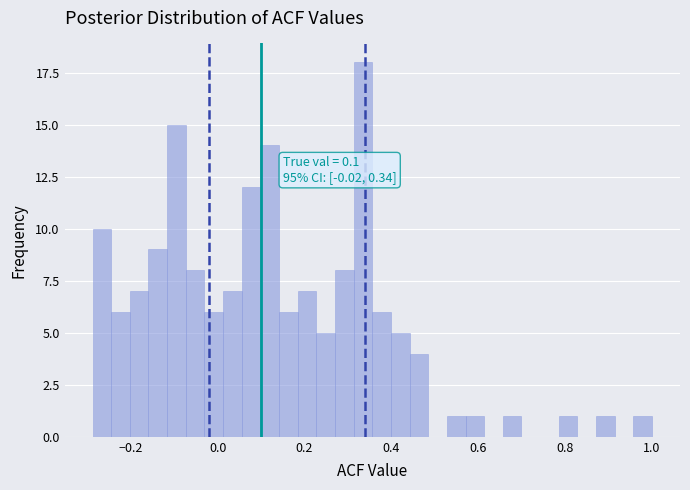

Around what value on the x-axis is the tallest bar? Give the approximate position of its centre, as read against the axis.

0.34